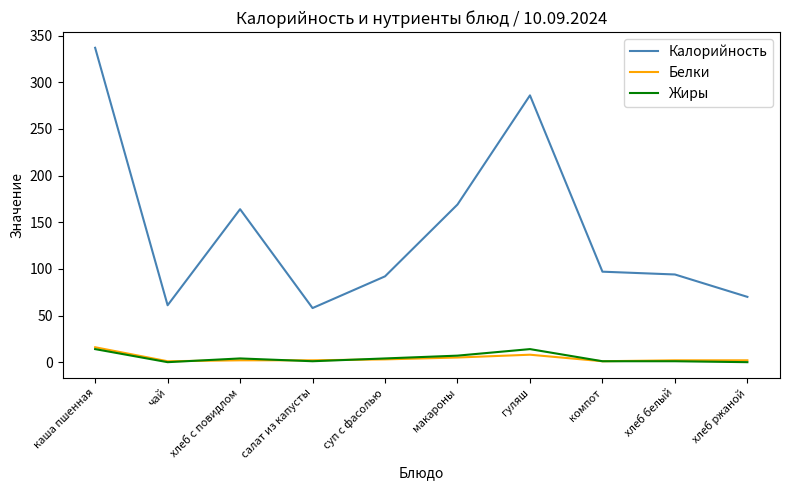

The Калорийность series shows 599 at каша пшенная. True or false?

False